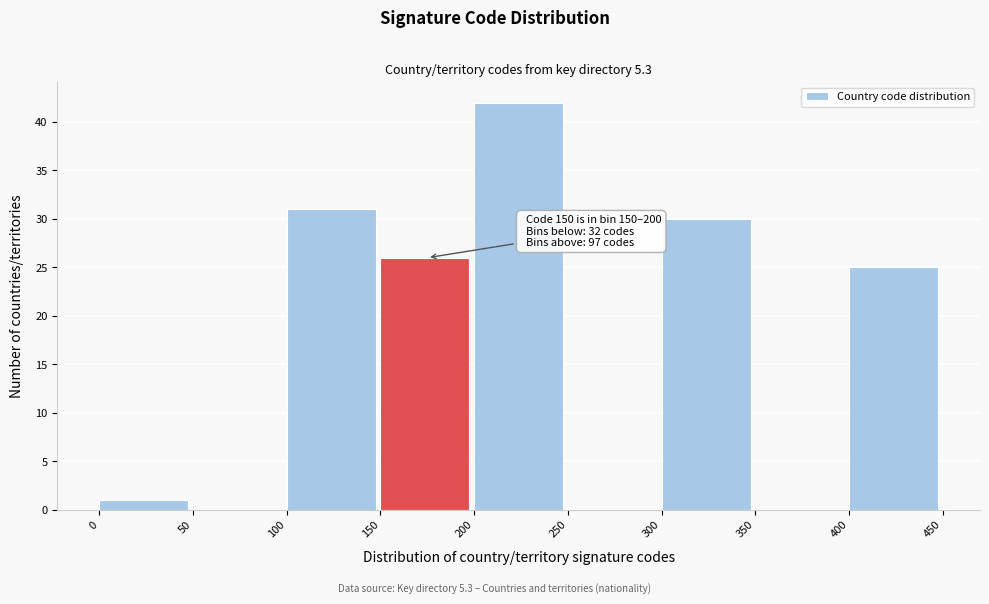

Over which range of the x-axis is the bar tallest?

200 to 250